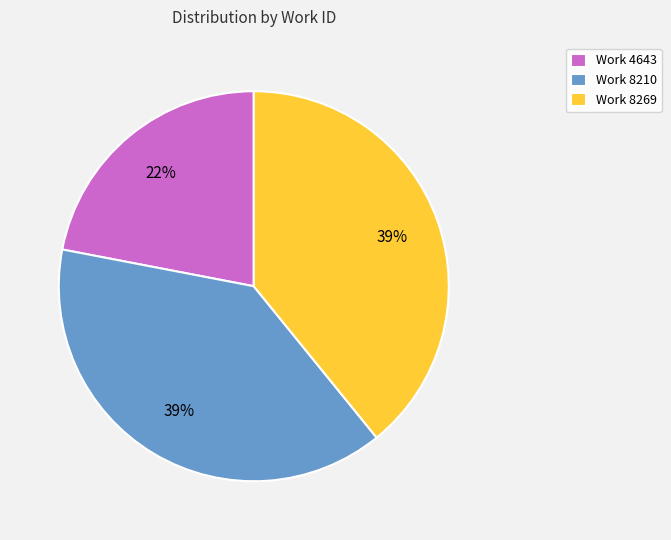

Is it true that Work 8269 is 51% of the pie?

False